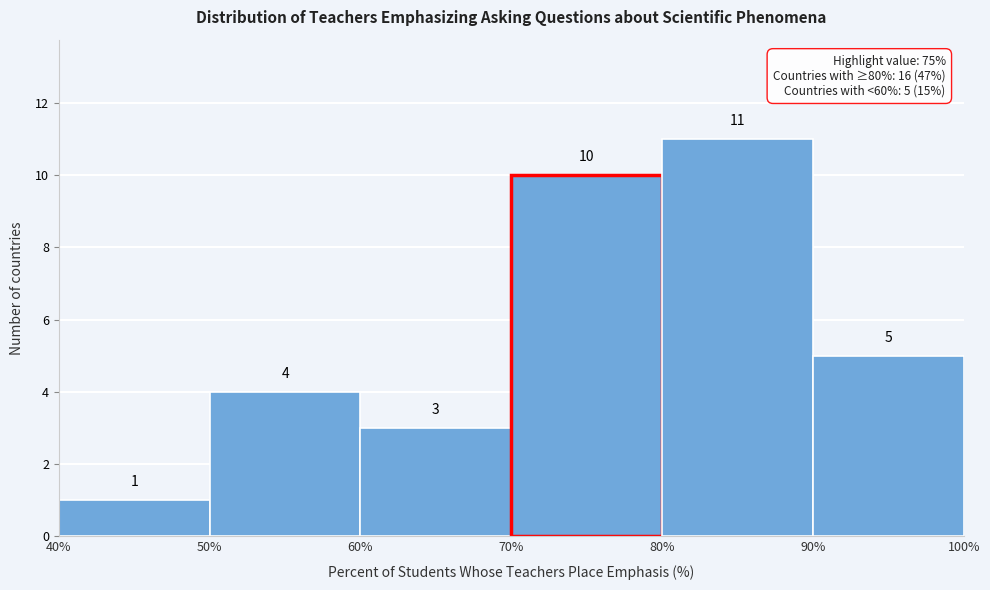

What is the height of the bar covering 50% to 60% on the x-axis?

4